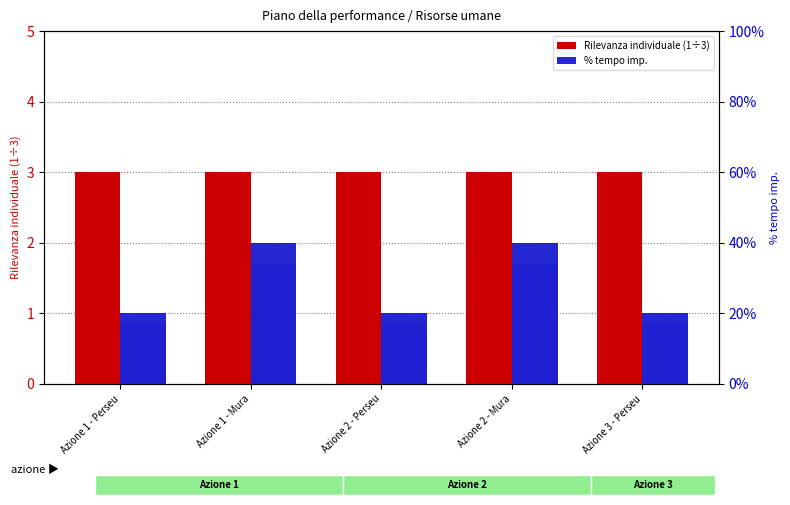

What position from the left is Azione 2 - Mura?

4